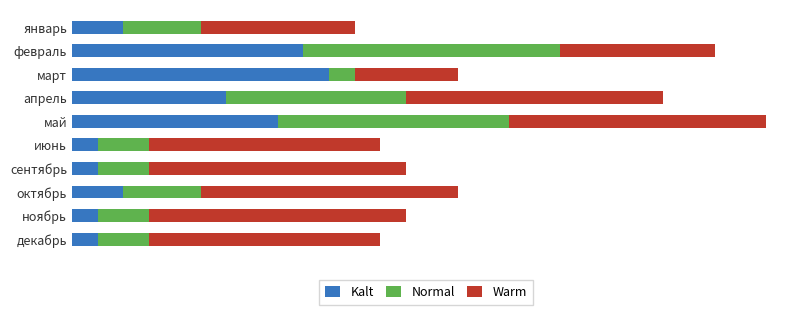

At how many categories does at least one series exceed 2?

10